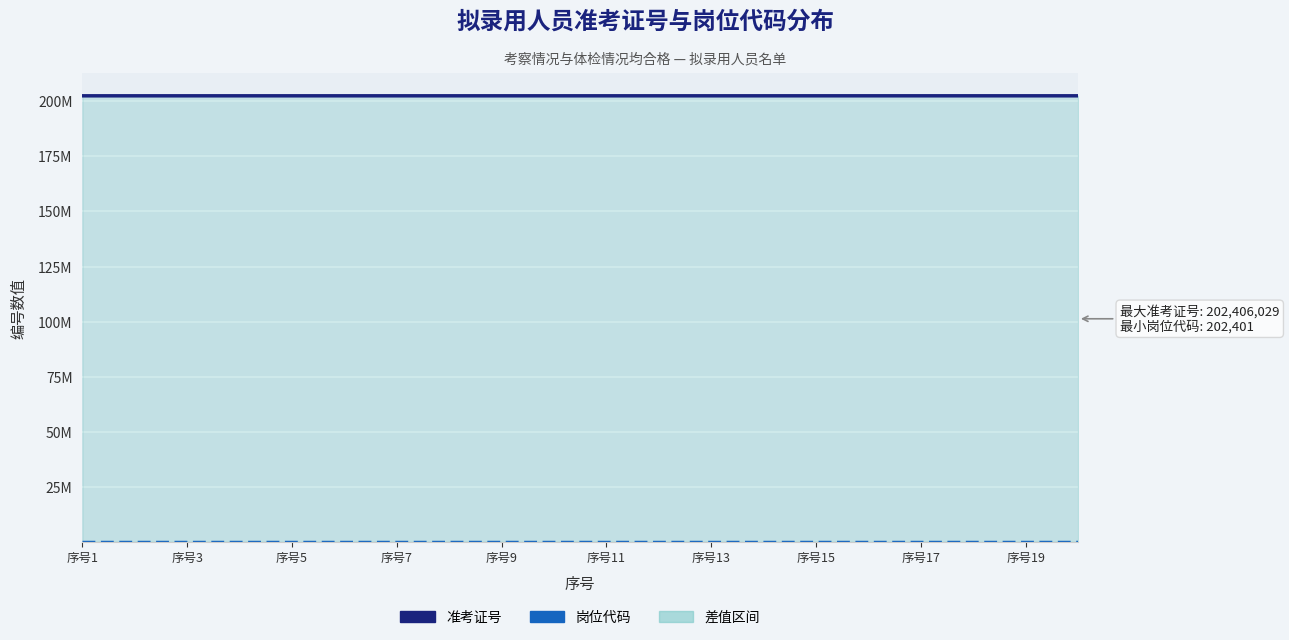

Which category has the lowest value in the 准考证号 series?

序号1